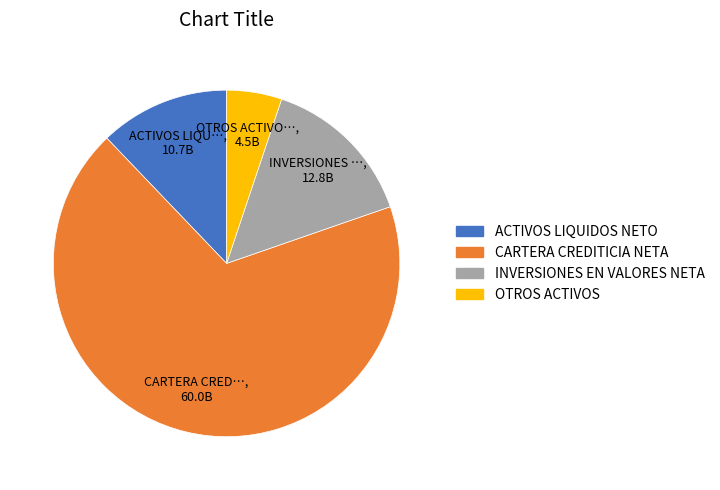

What is the smallest slice in the pie chart?

OTROS ACTIVOS